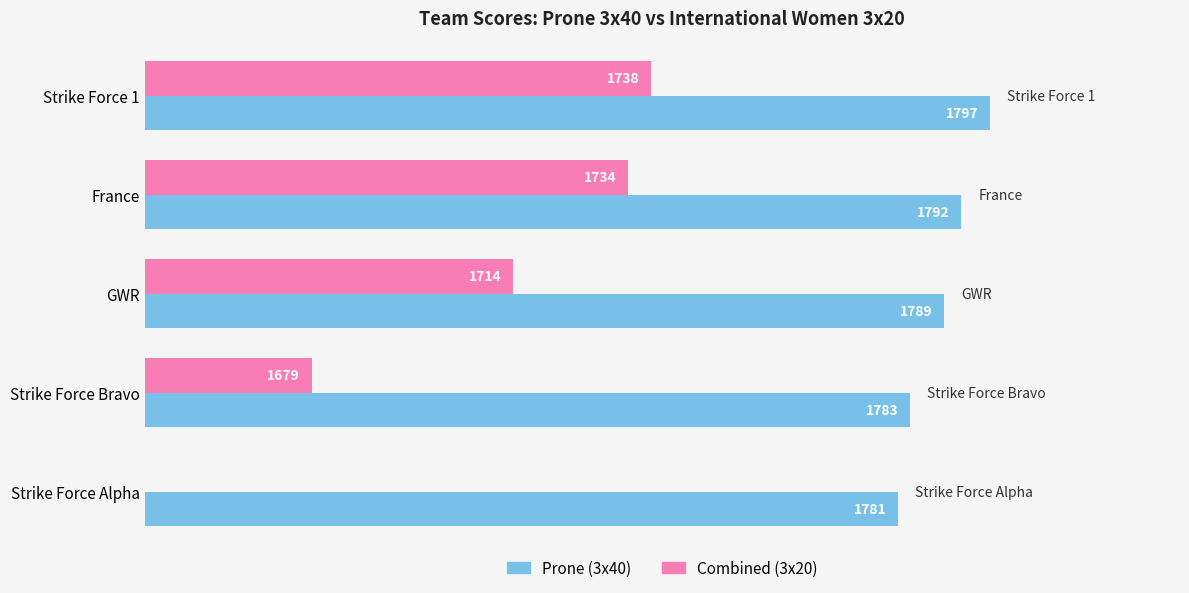

Is it true that Prone (3x40) equals 1225 at GWR?

False